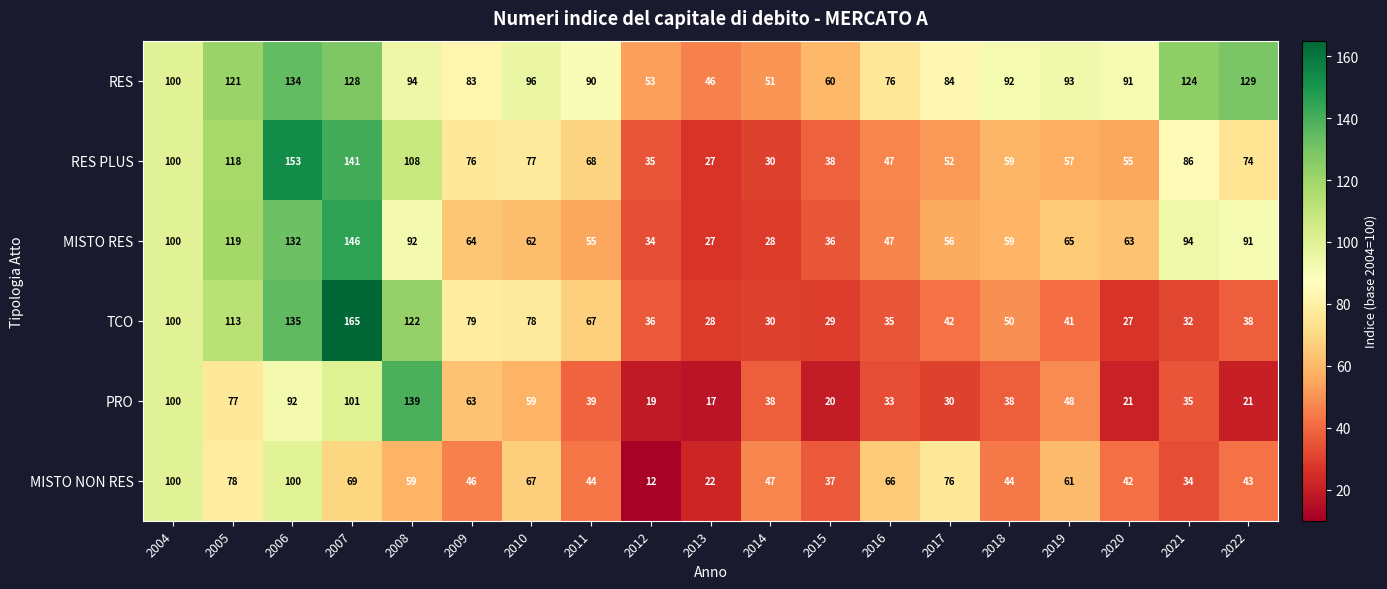

At which label is TCO closest to 96?

2004